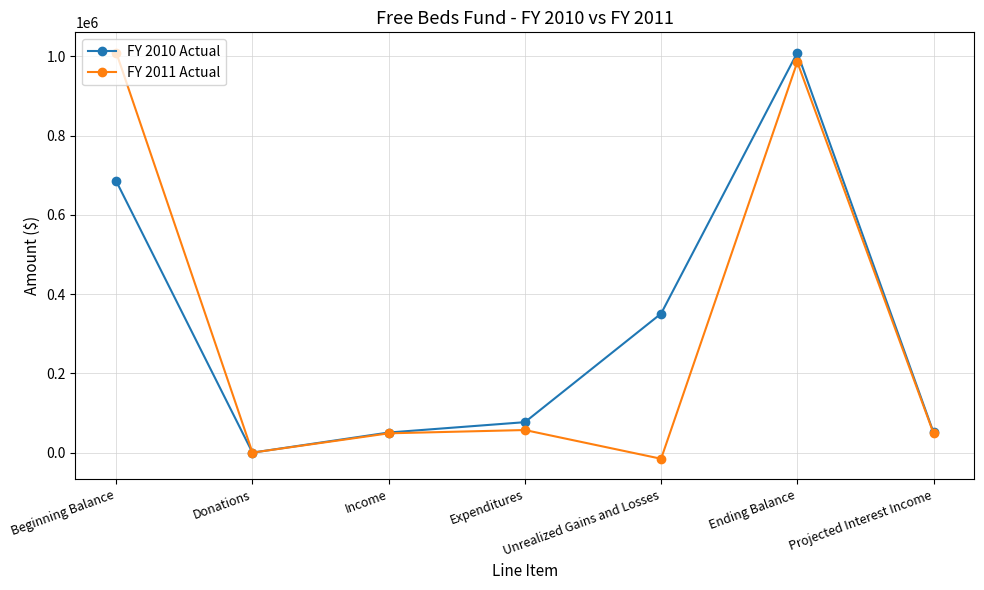

Is it true that FY 2011 Actual equals 48692.0 at Income?

True